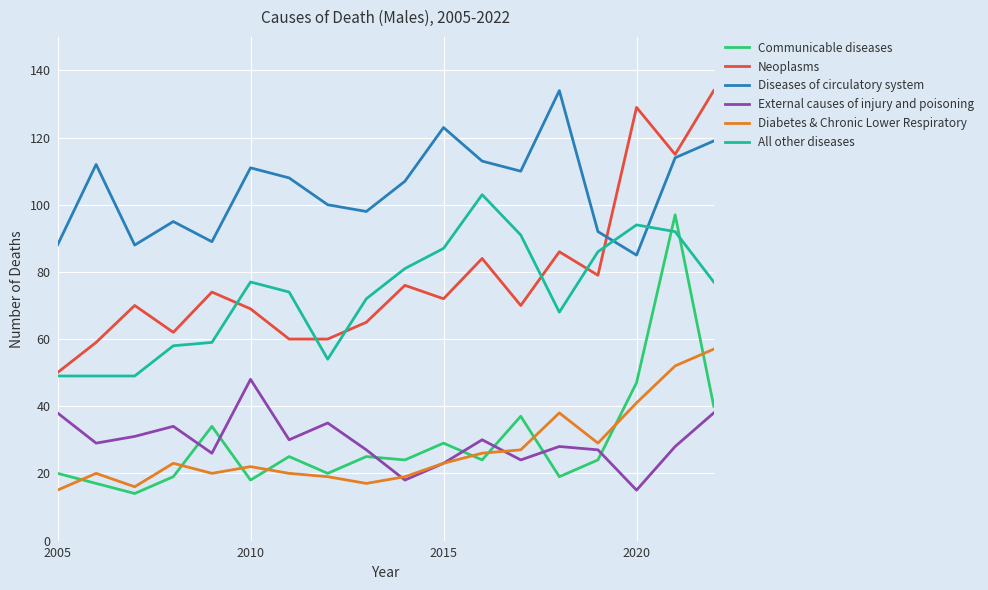

Which series has the largest total across all categories?

Diseases of circulatory system